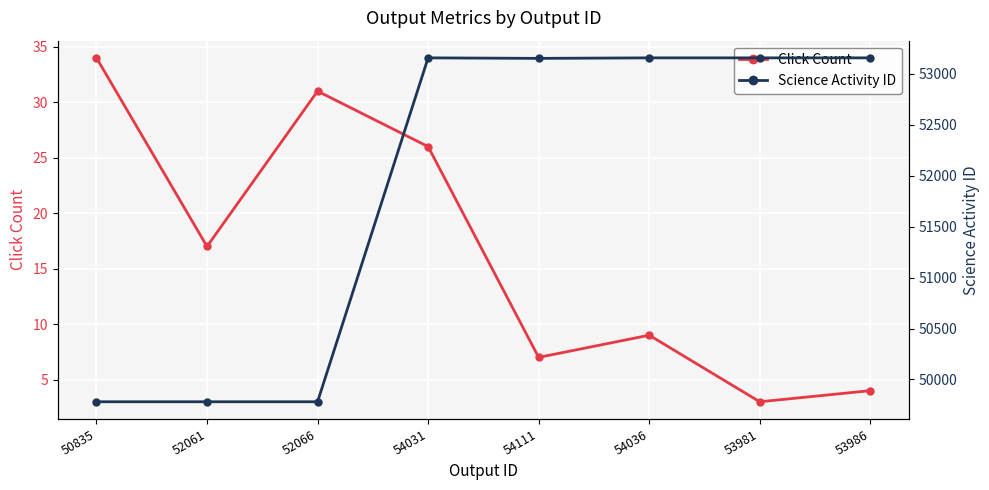

Where is Click Count nearest to the value 18?

52061